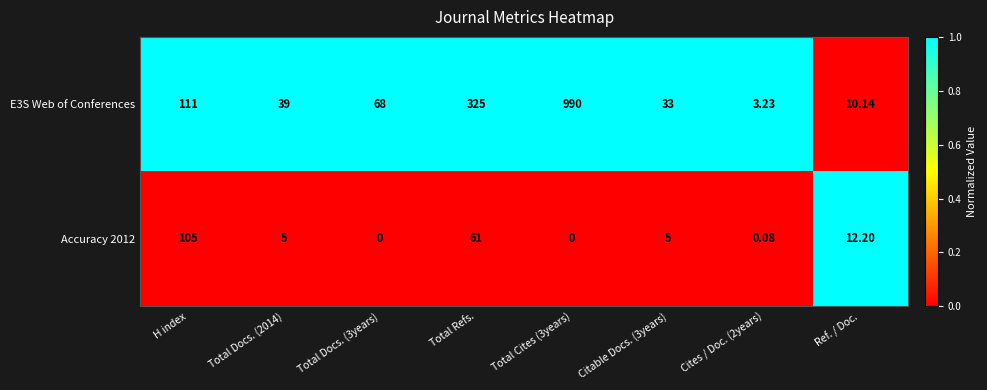

At which label does Accuracy 2012 first exceed 5?

H index